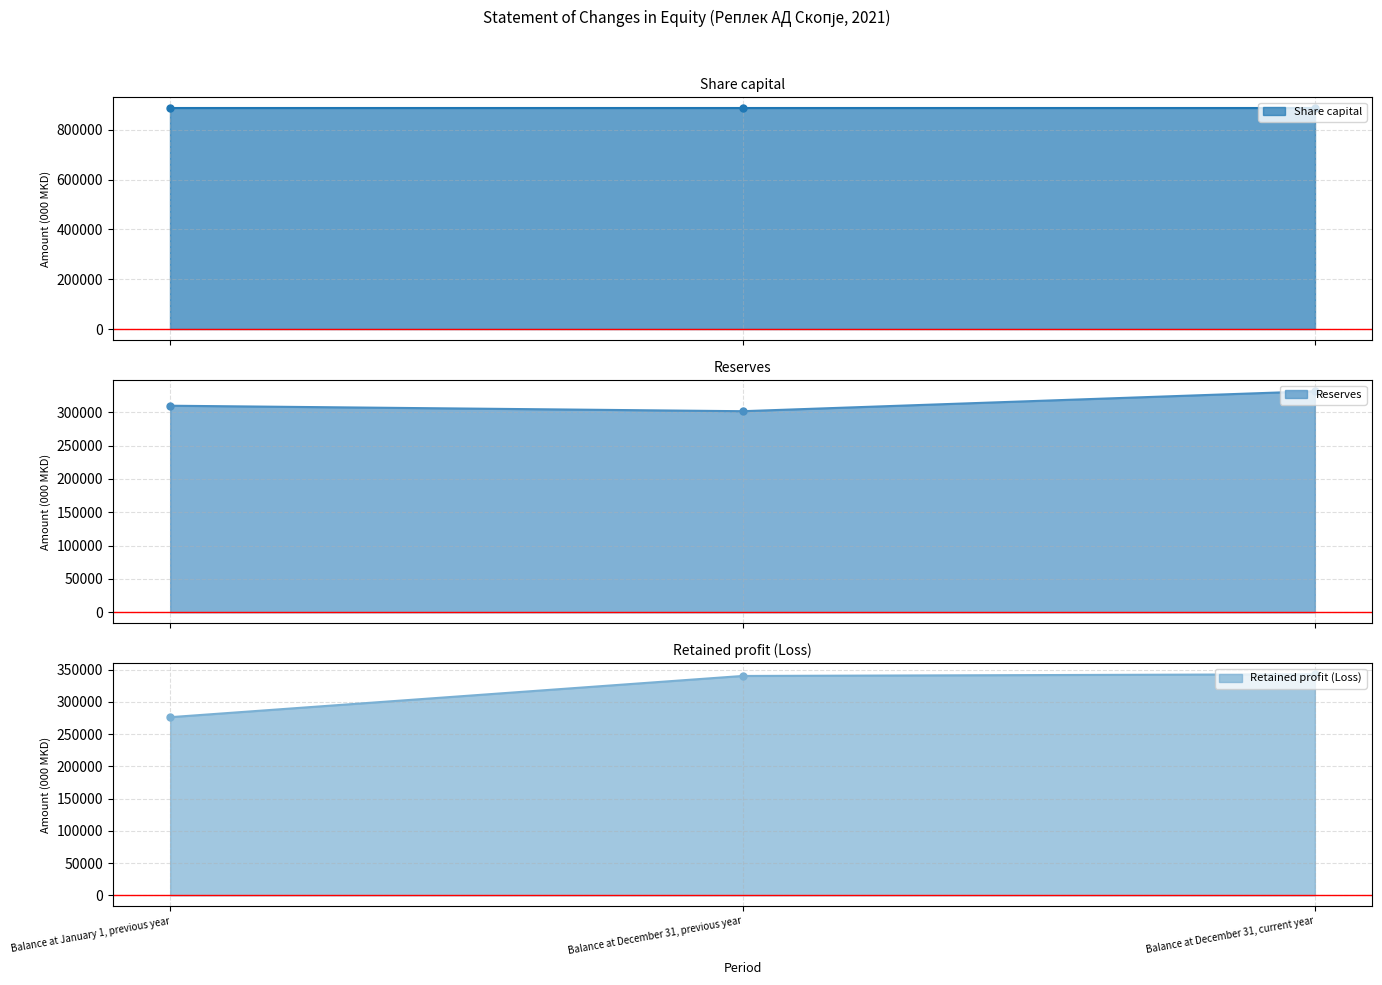

What position from the right is Balance at December 31, current year?

1